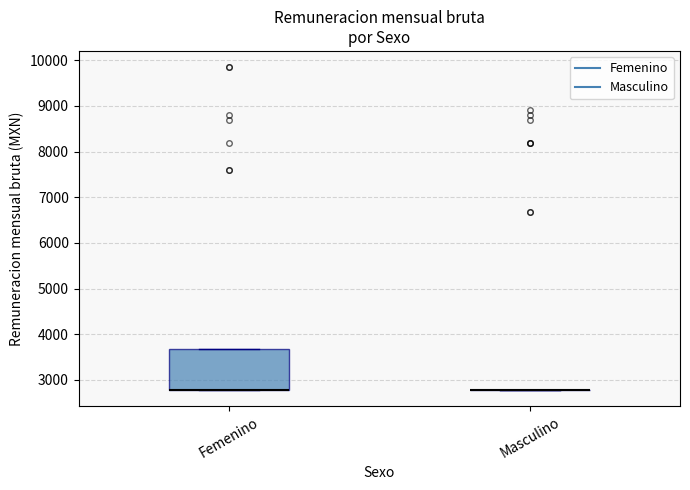

Reading left to right, transcribe this box plot: for each box, give where its median line is, the range the box spans, and where its two whiskers end, as read against the y-axis. The values are not printed on the chart, so give them approximately, as read against the axis.

Femenino: median 2800 (drawn on the box's lower edge), box 2800 to 3700, whiskers 2800 to 3700
Masculino: box collapsed to a line at 2800, whiskers 2800 to 2800